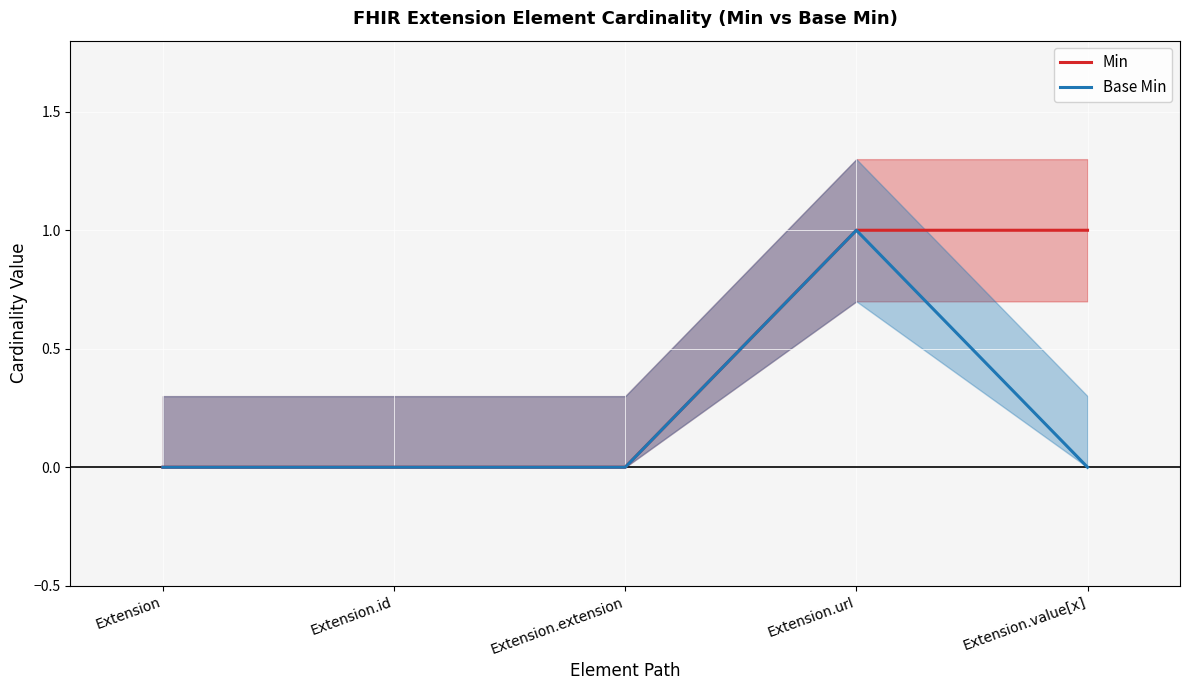

What is the label of the 4th point from the left?

Extension.url